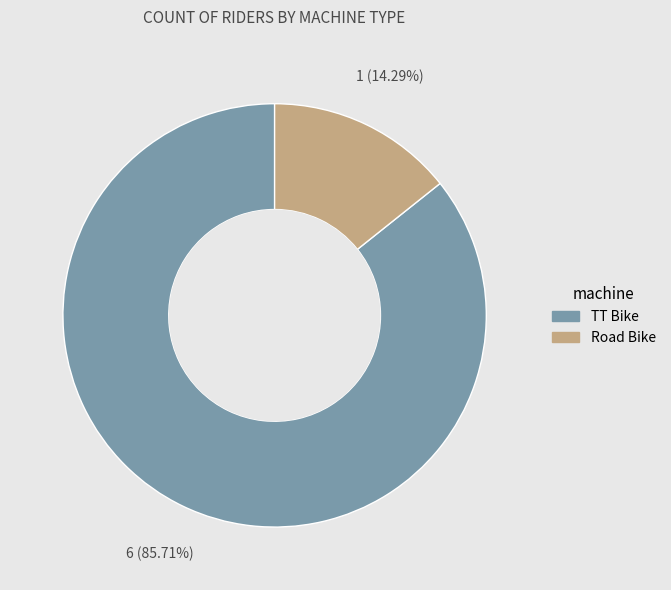

How many segments does this pie chart have?

2